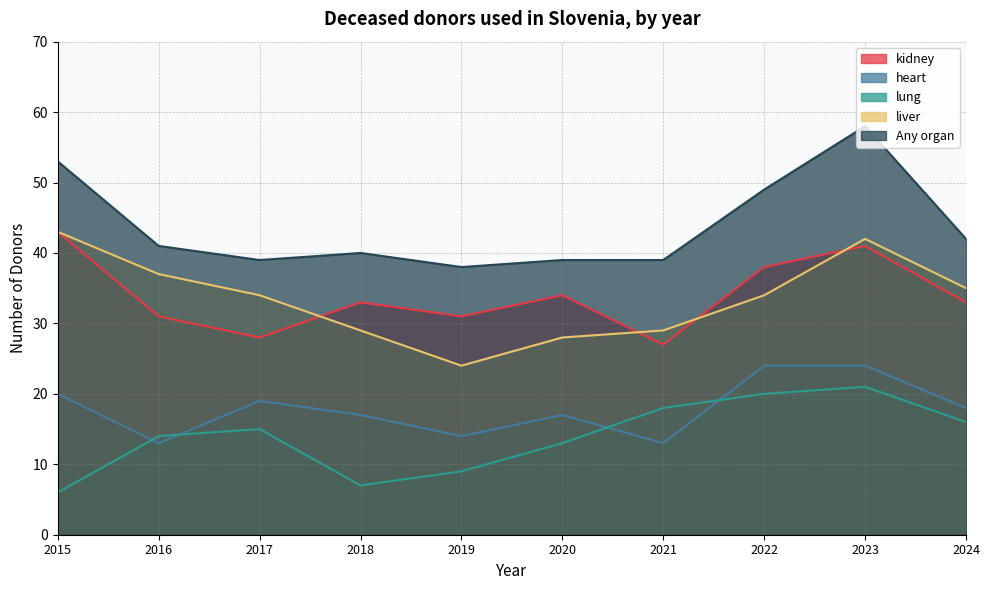

What is the maximum value shown in the chart?

58